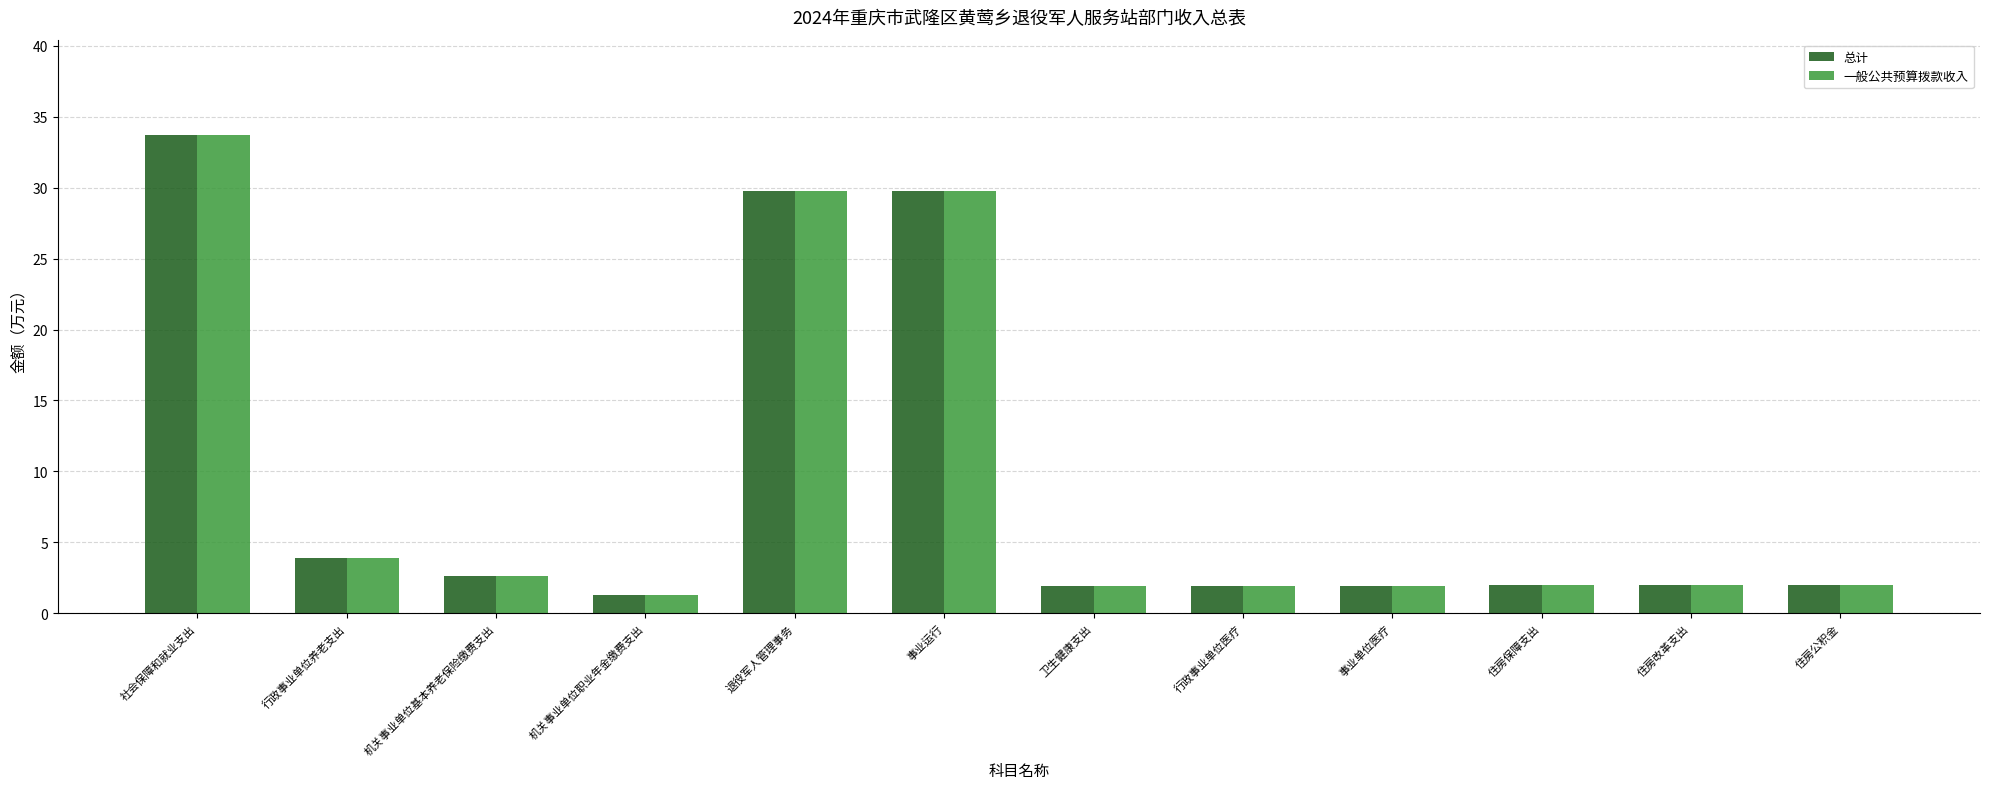

What is the difference between the 总计 values at 行政事业单位养老支出 and 住房公积金?

2.0